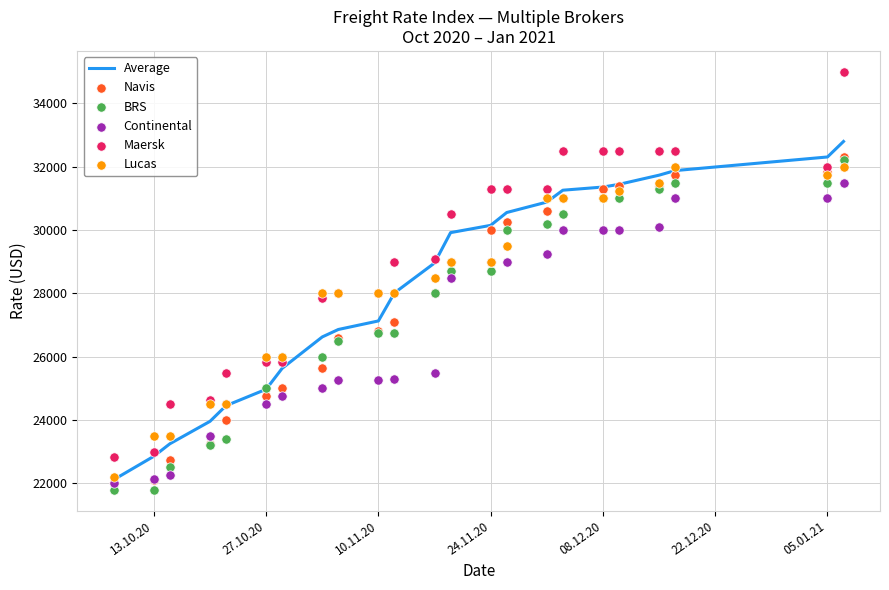

Which series has the largest total across all categories?

Maersk